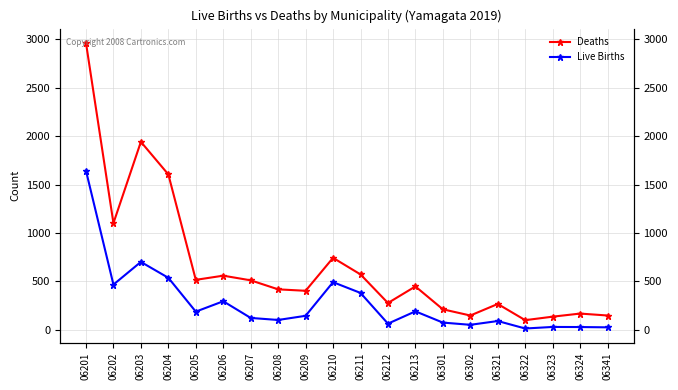

At which label does Live Births reach its peak?

06201